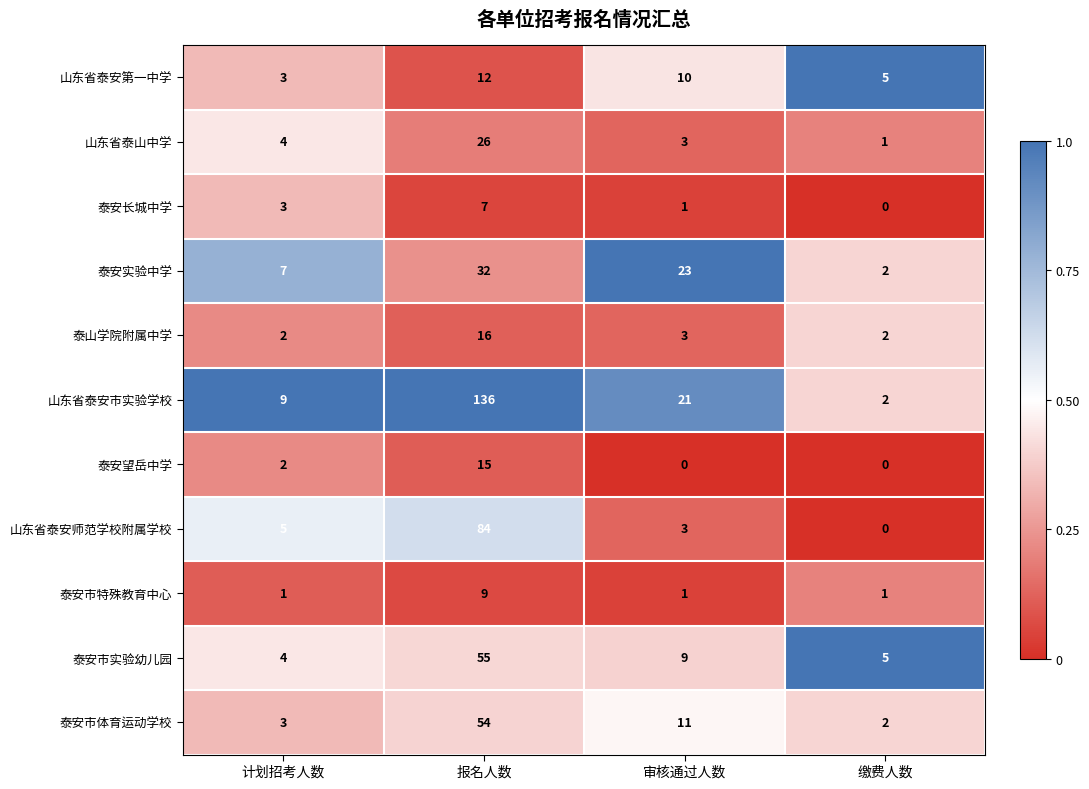

What is the difference between the 泰安长城中学 values at 缴费人数 and 计划招考人数?

3